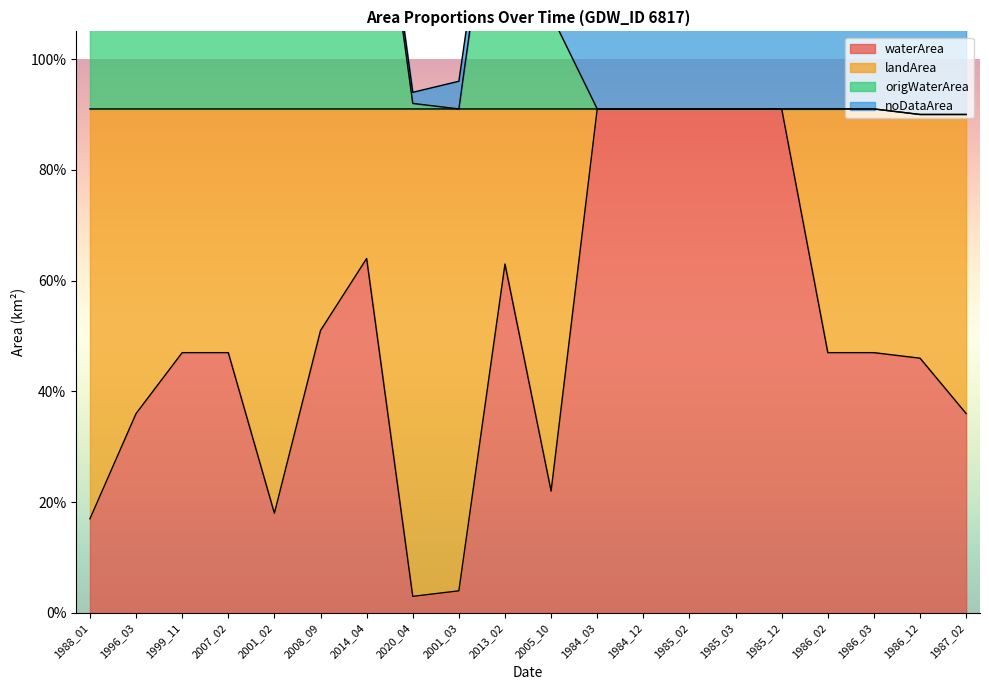

Is the value of origWaterArea at 1986_02 greater than the value of waterArea at 1986_03?

Yes